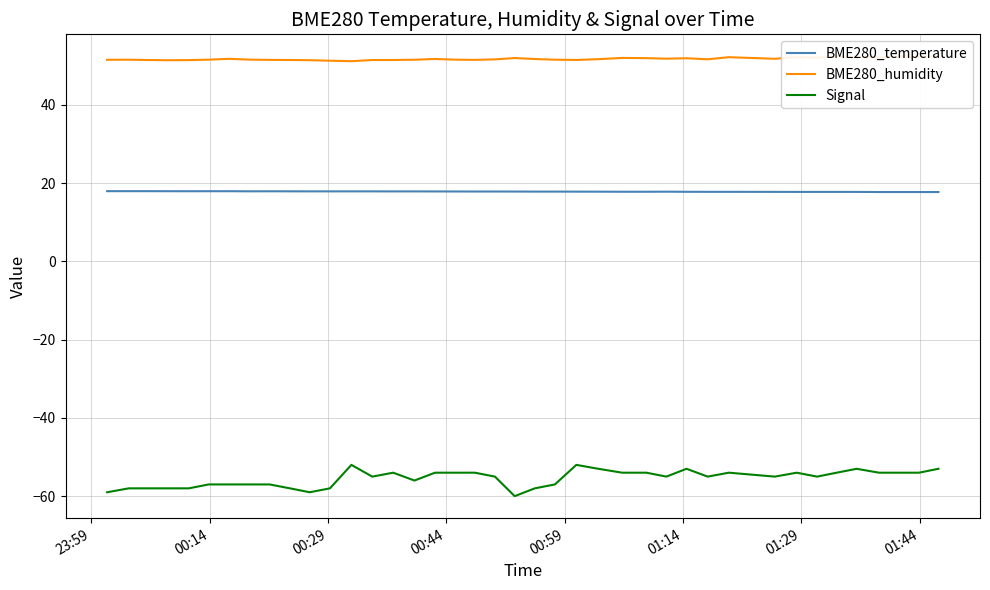

True or false: Signal and BME280_temperature intersect in this chart.

False